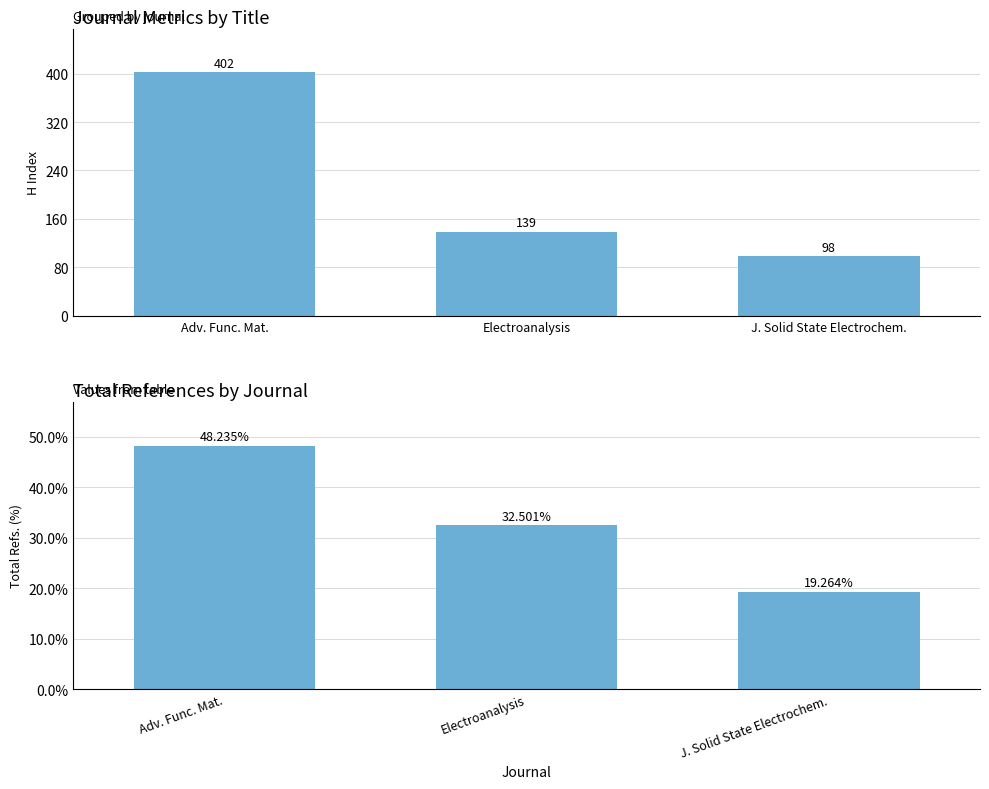

How many bars are there in total?

6